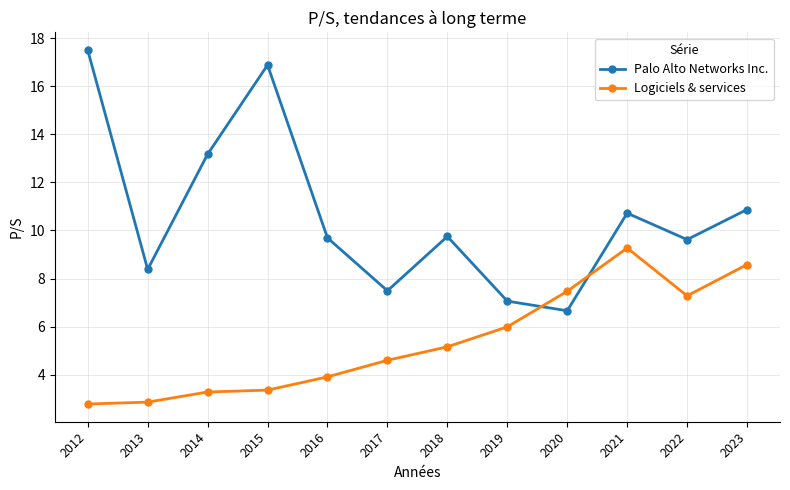

What is the average value of the Logiciels & services series?

5.4